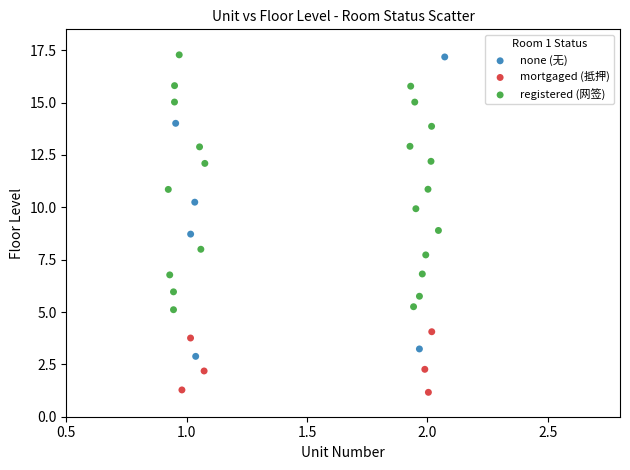

Which series has the widest spread of Y values?

none (无)